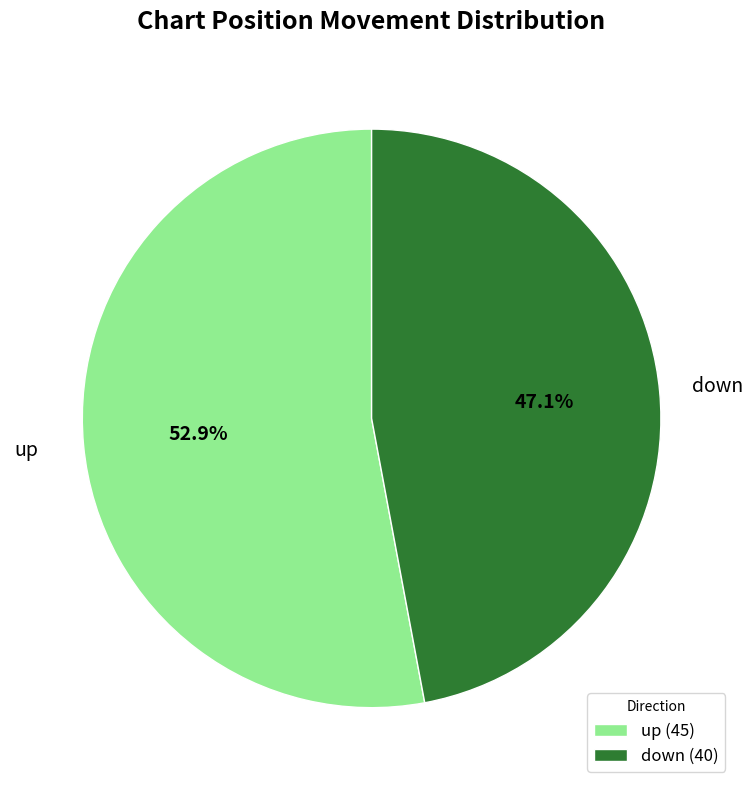

The down slice represents 58% of the pie. True or false?

False